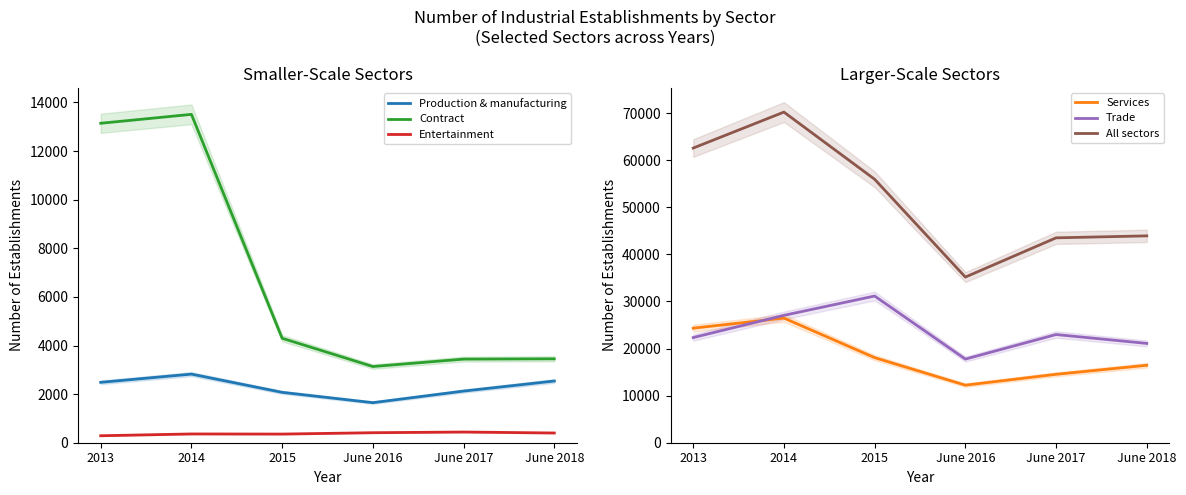

Reading left to right, what are all the values shown in this chart?

Production & manufacturing: 2485	2823	2073	1648	2125	2539
Contract: 13144	13511	4298	3135	3440	3452
Entertainment: 287	361	356	412	440	400
Services: 24322	26465	18067	12221	14528	16446
Trade: 22331	27048	31150	17759	22972	21087
All sectors: 62569	70208	55944	35175	43505	43924